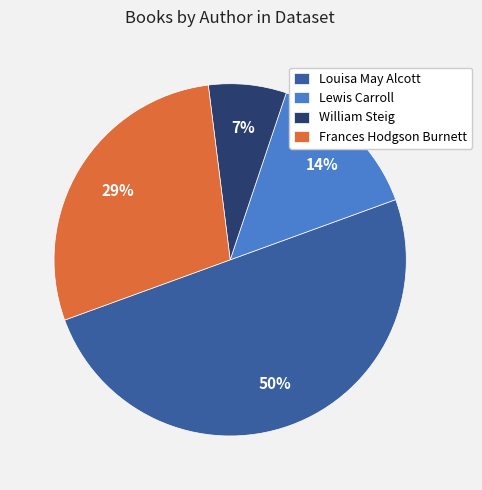

What percentage is the Frances Hodgson Burnett slice, to the nearest percent?

29%